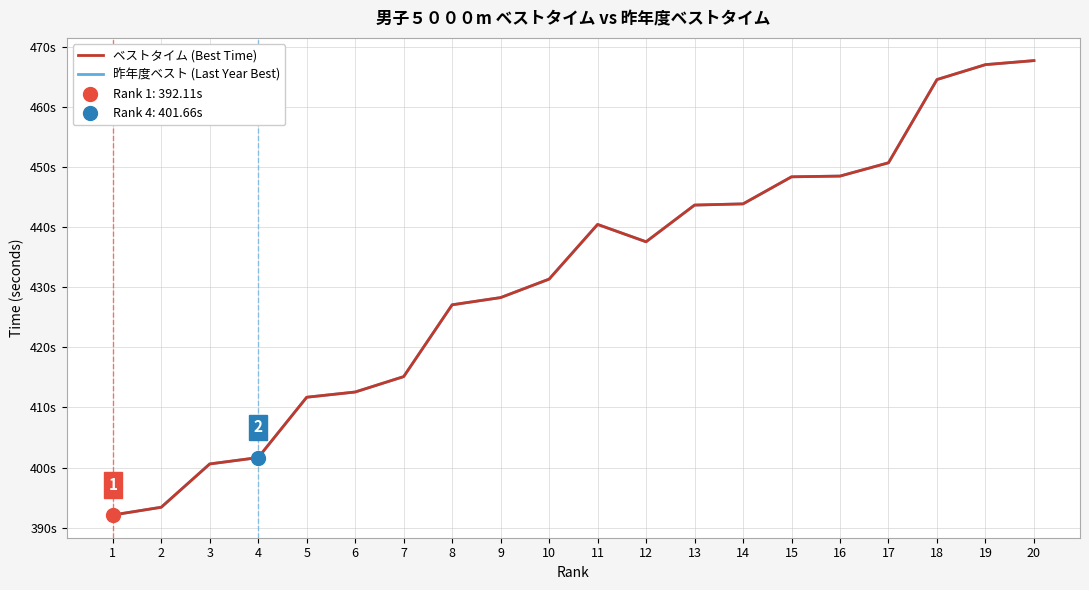

What is the difference between the ベストタイム (Best Time) values at 2 and 20?

74.3